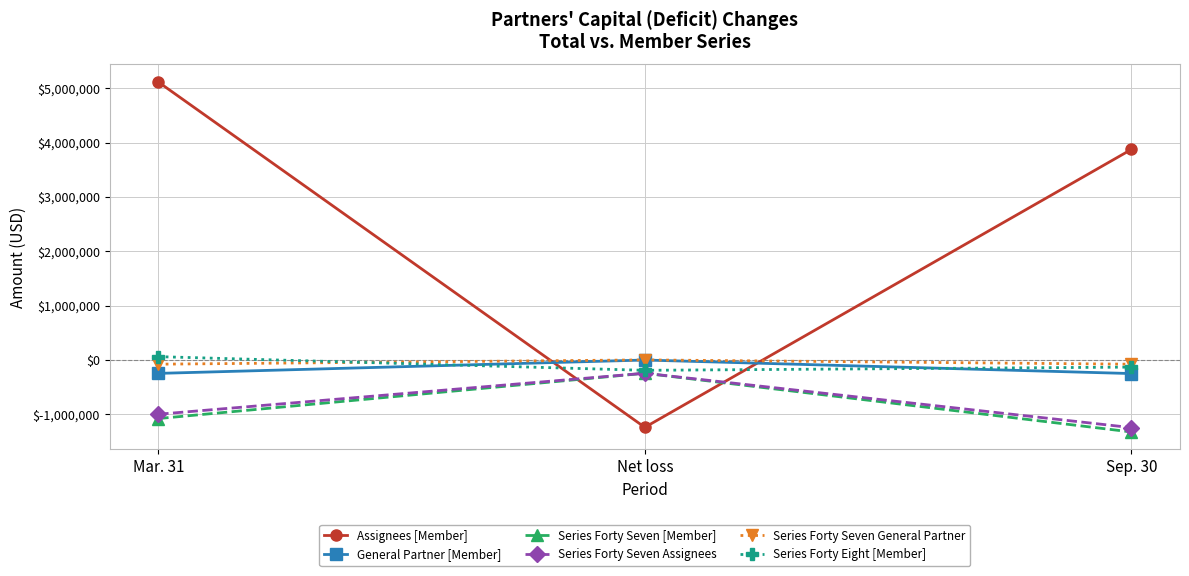

Which series has the largest total across all categories?

Assignees [Member]